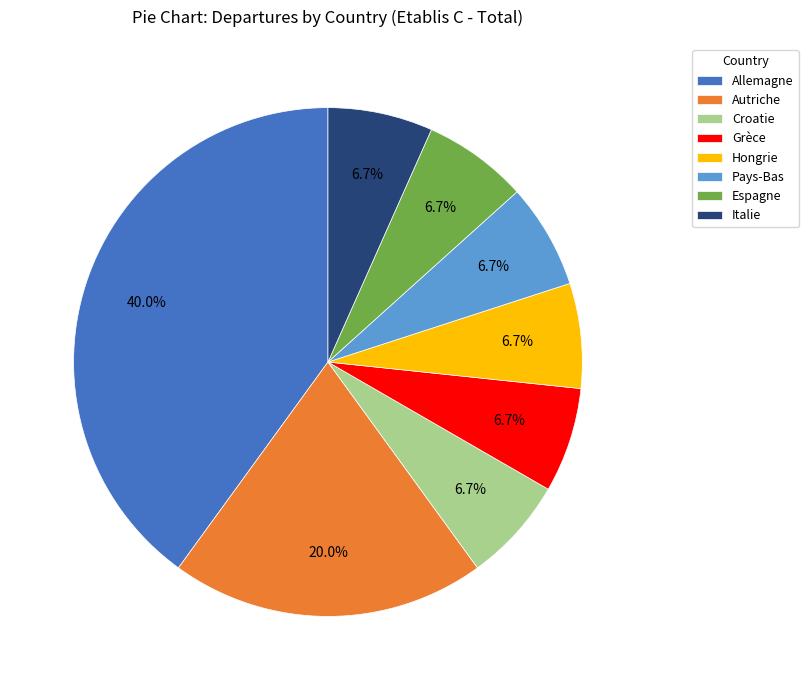

Do Autriche and Espagne together represent more than half of the pie?

No